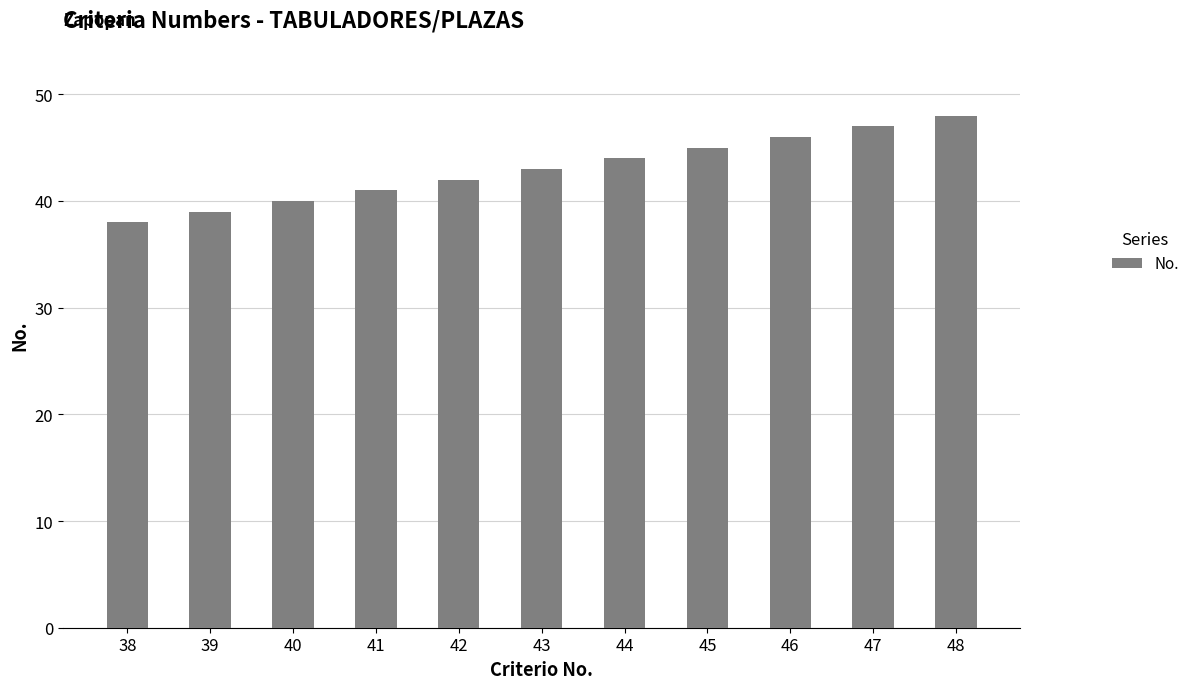

Count the number of categories in the chart.

11